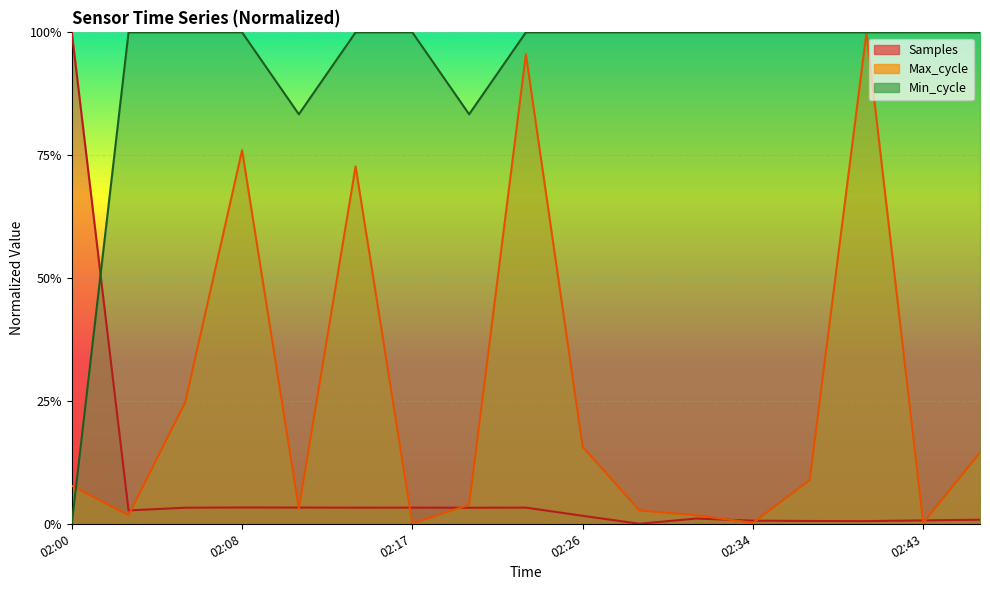

Which series has the largest total across all categories?

Min_cycle